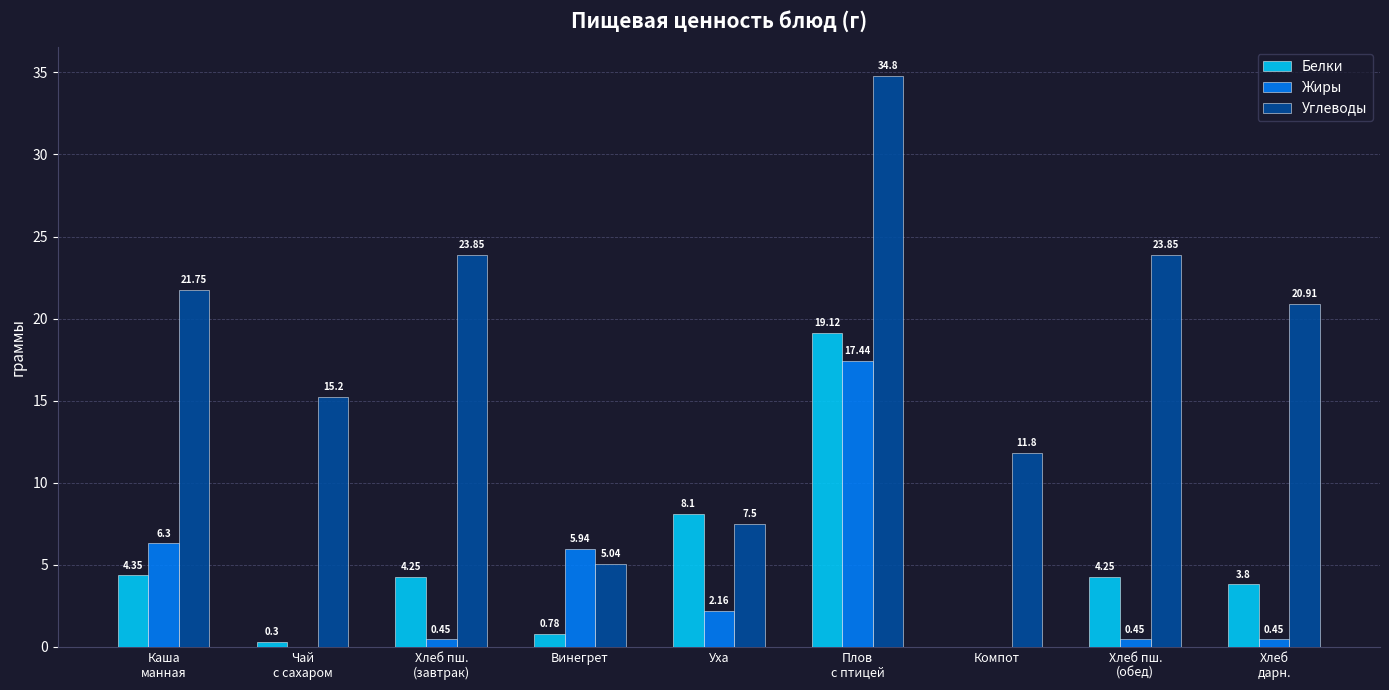

Which series has the largest total across all categories?

Углеводы